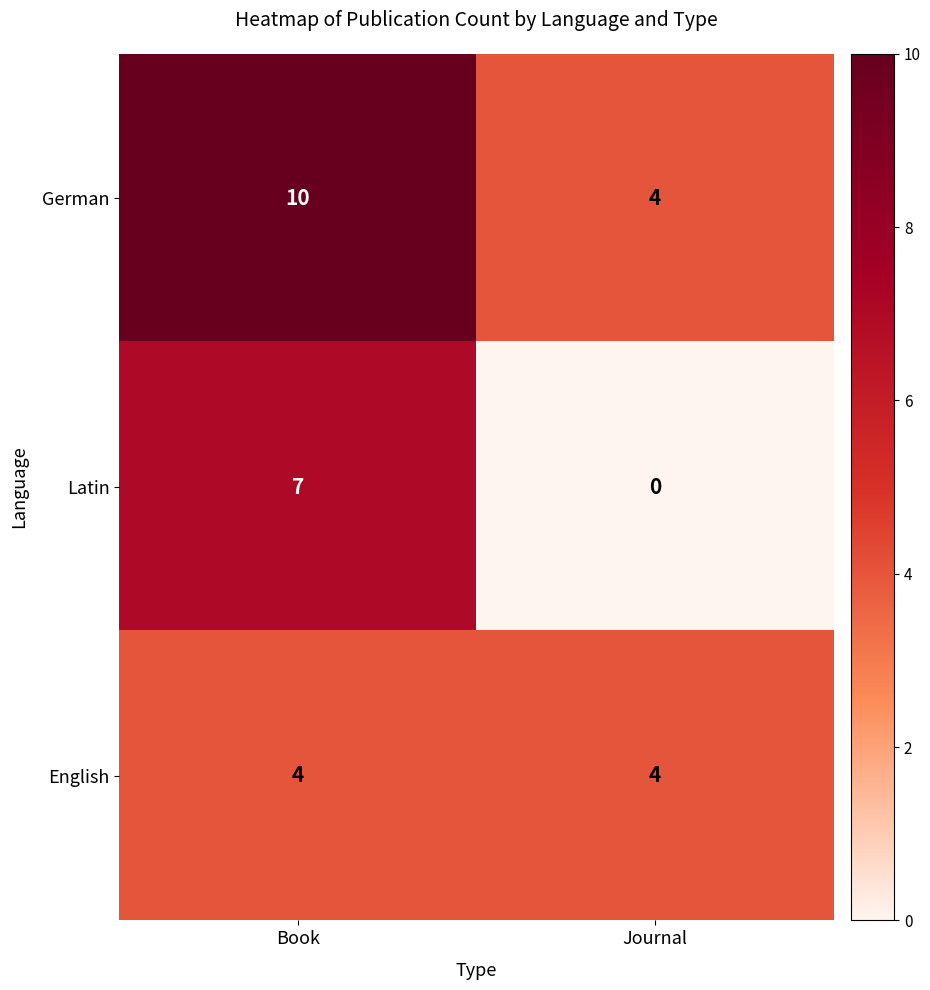

What is the highest value of the English series?

4